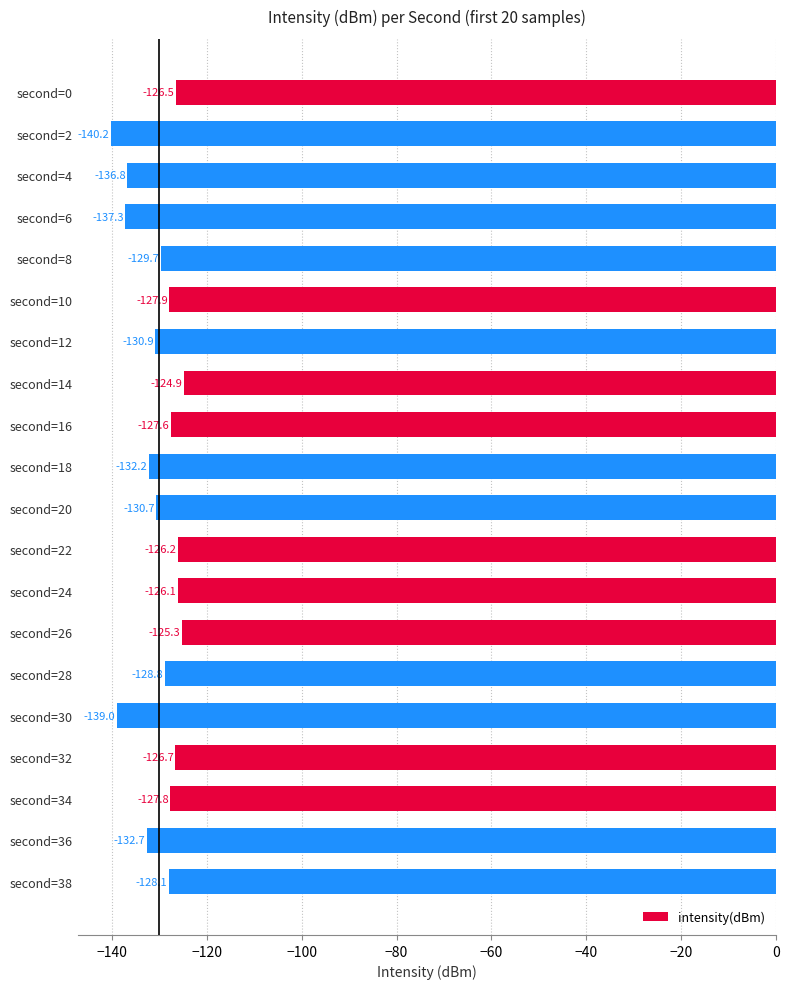

Is it true that the value at second=32 is -126.7?

True